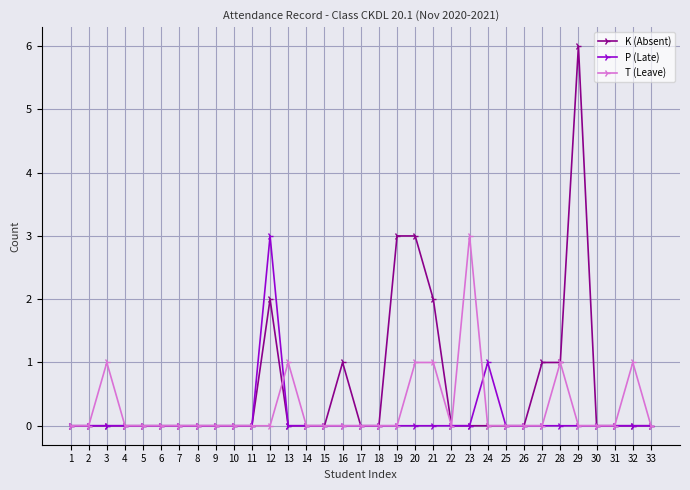

What is the average value of the K (Absent) series?

1